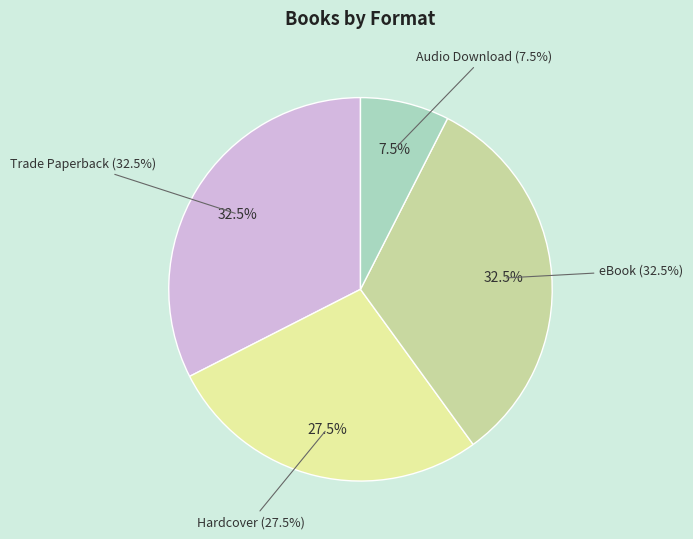

Does any single category account for the majority?

No